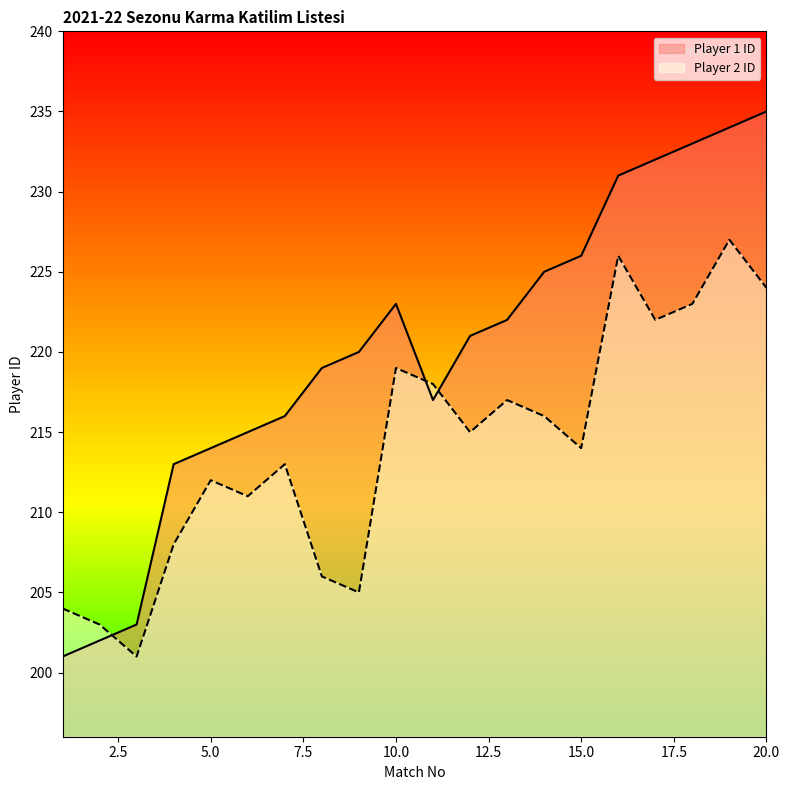

What is the greatest value displayed?

235